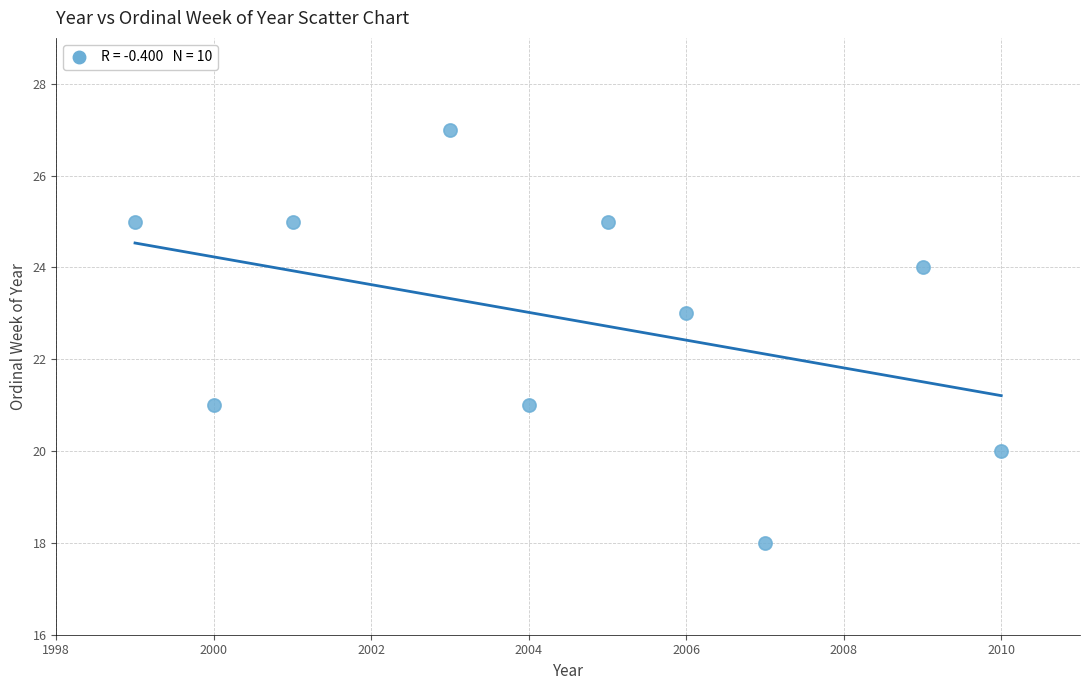

What is the average X value?

2004